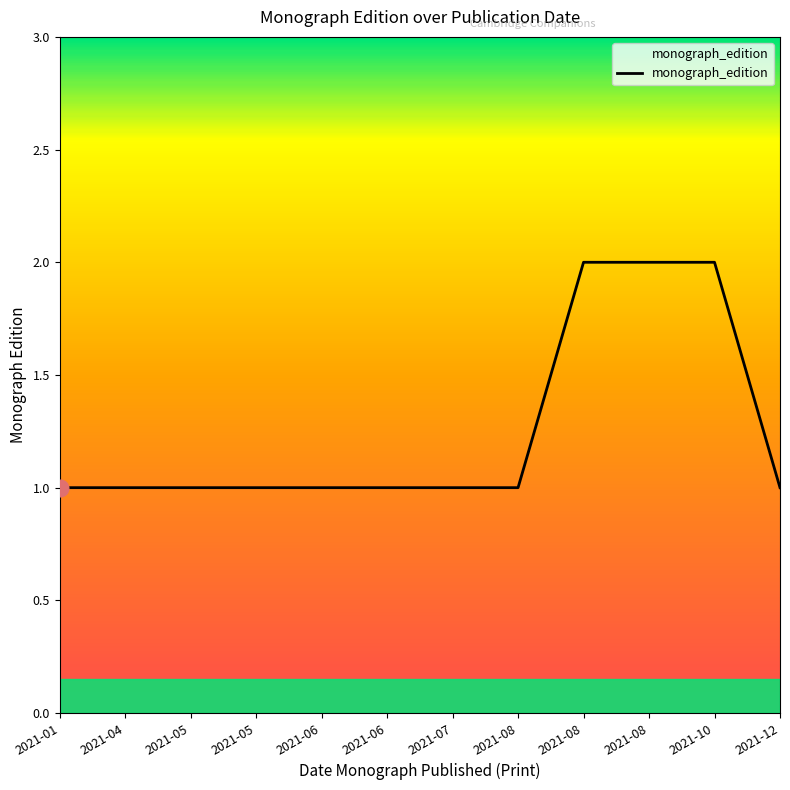

Count the number of data series in this chart.

1